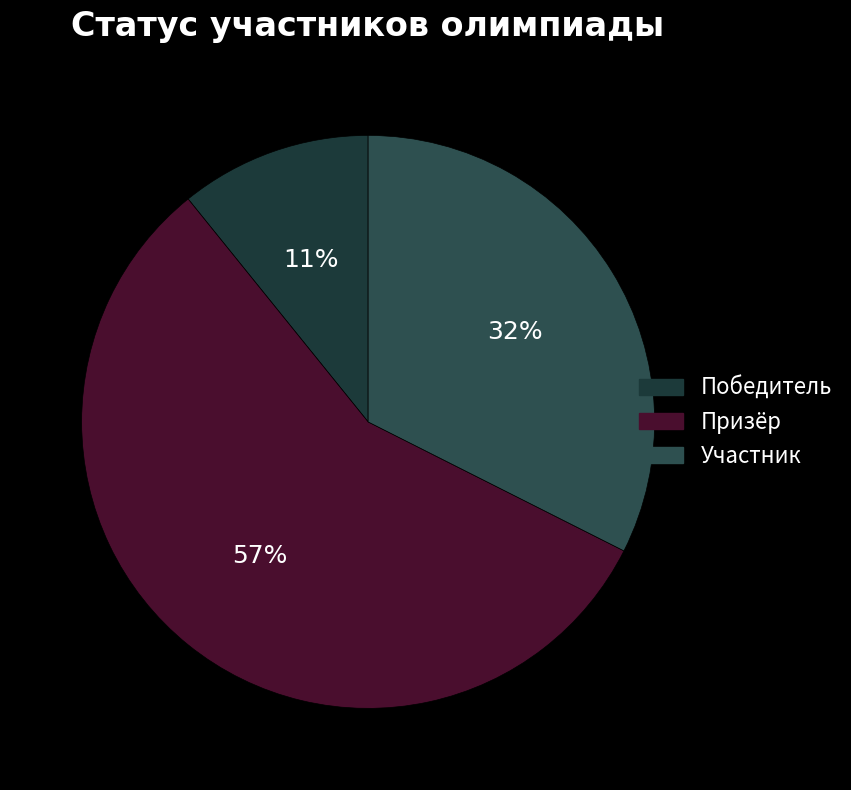

Is it true that Победитель is 11% of the pie?

True